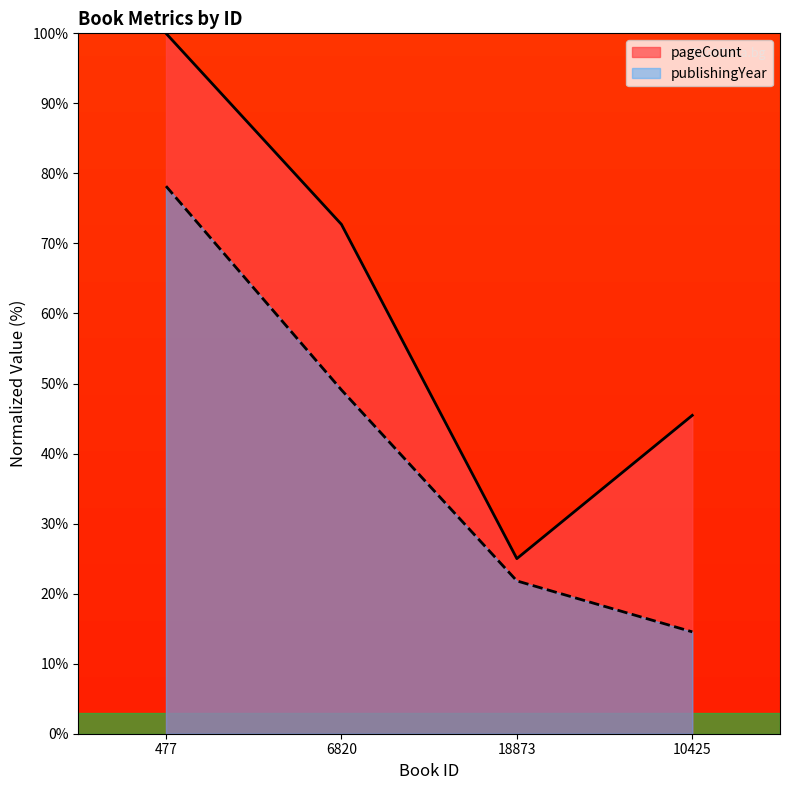

At which label does publishingYear first exceed 49?

477